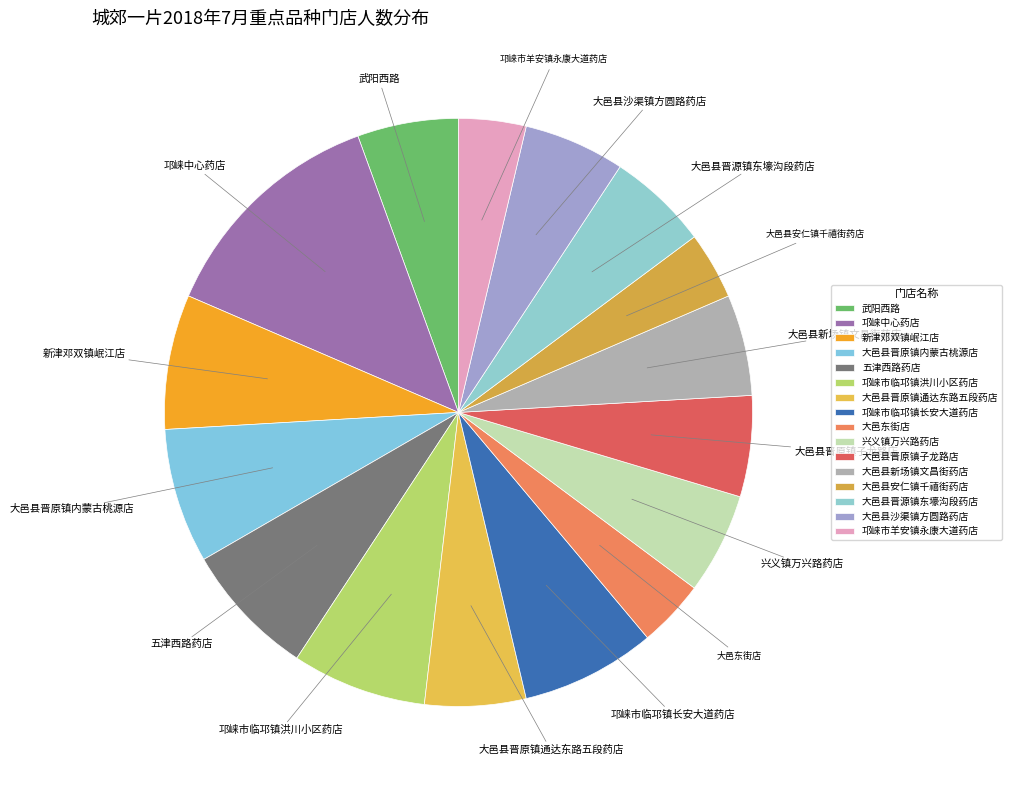

Which has a higher value, 大邑东街店 or 兴义镇万兴路药店?

兴义镇万兴路药店